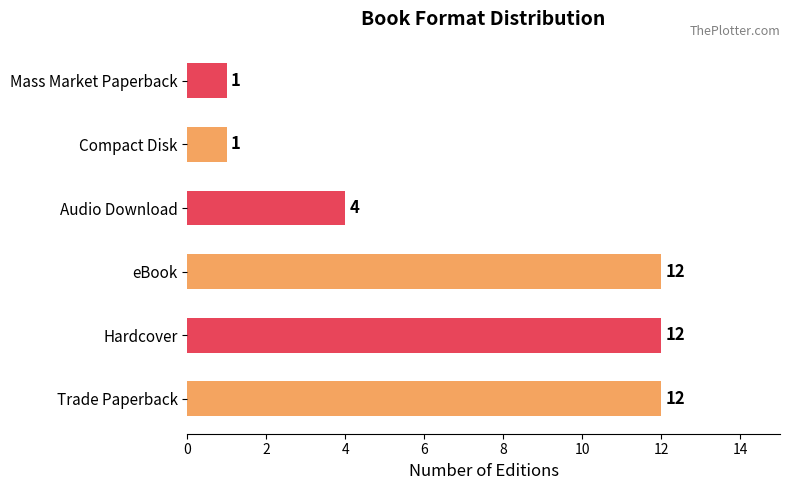

How many categories are shown in the chart?

6